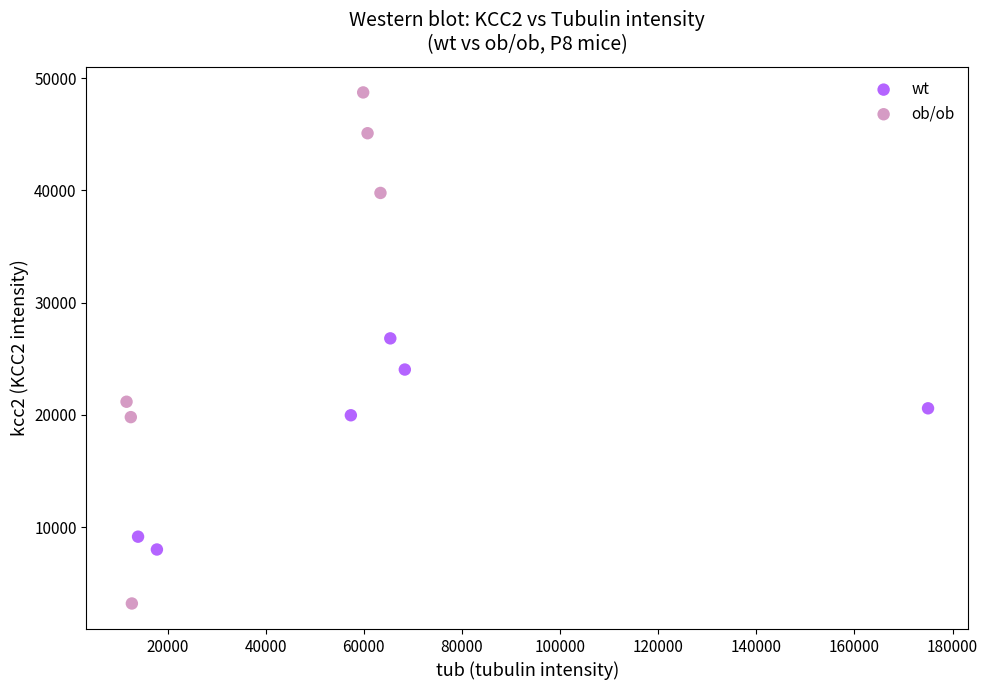

Which series has the widest spread of Y values?

ob/ob